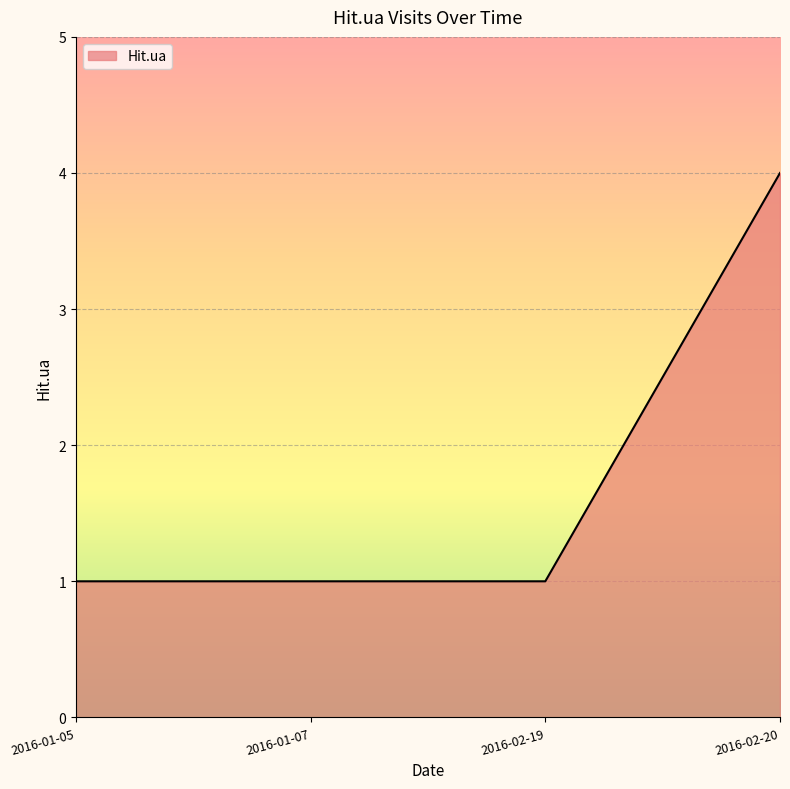

What is the difference between the maximum and second lowest values?

3